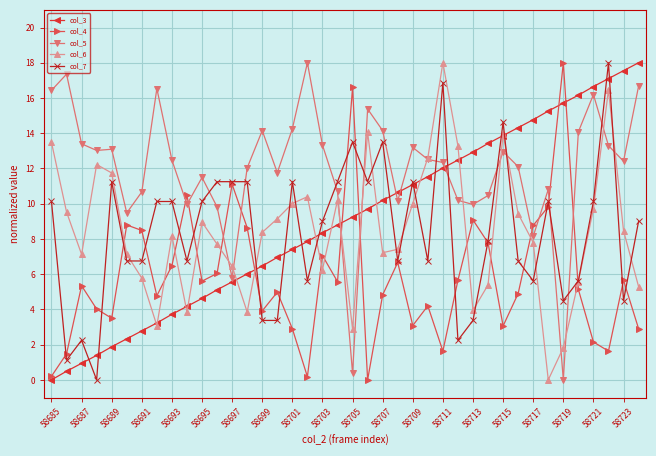

Is this an area chart (filled region under the line)?

No